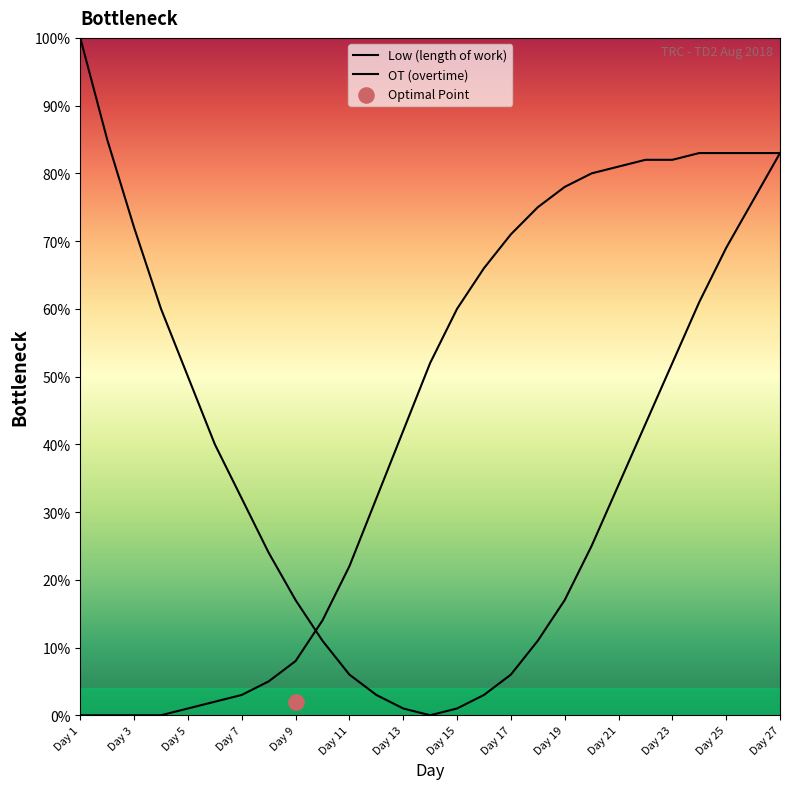

Which series has the largest total across all categories?

OT (overtime)